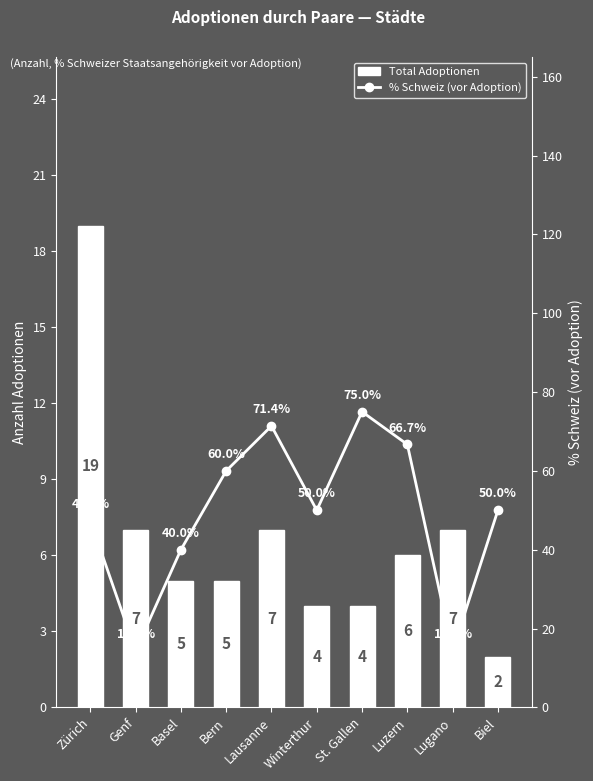

What is the label of the 1st bar from the left?

Zürich